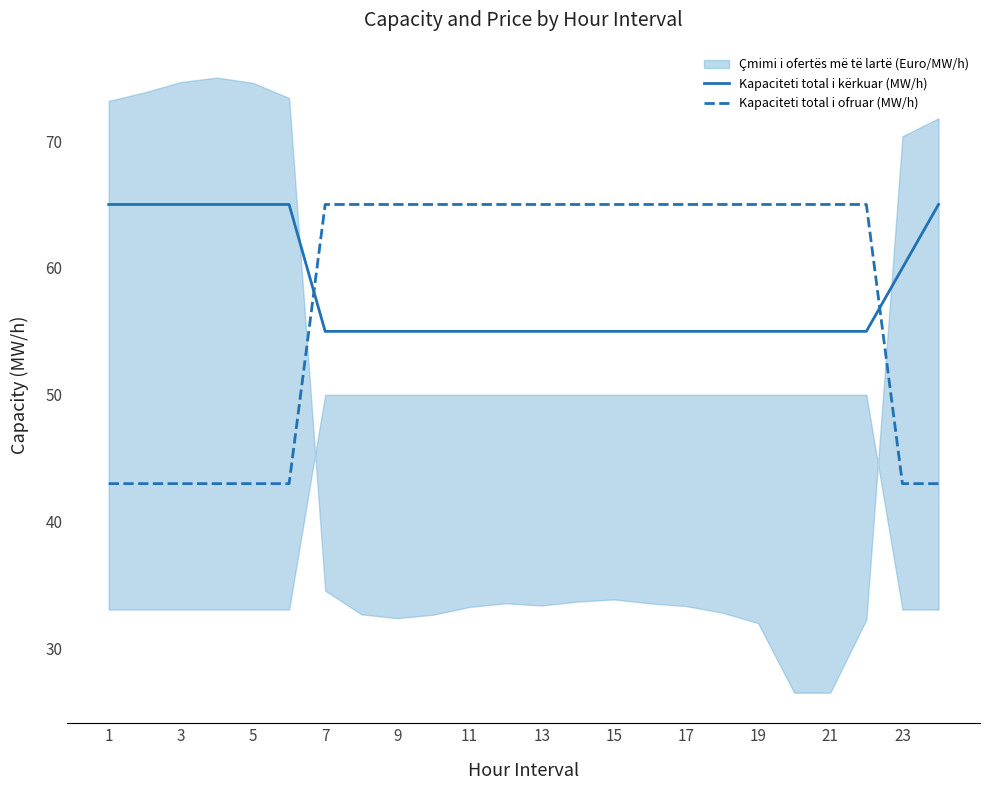

True or false: Kapaciteti total i kërkuar (MW/h) has more than 0 points higher than both neighbors.

False